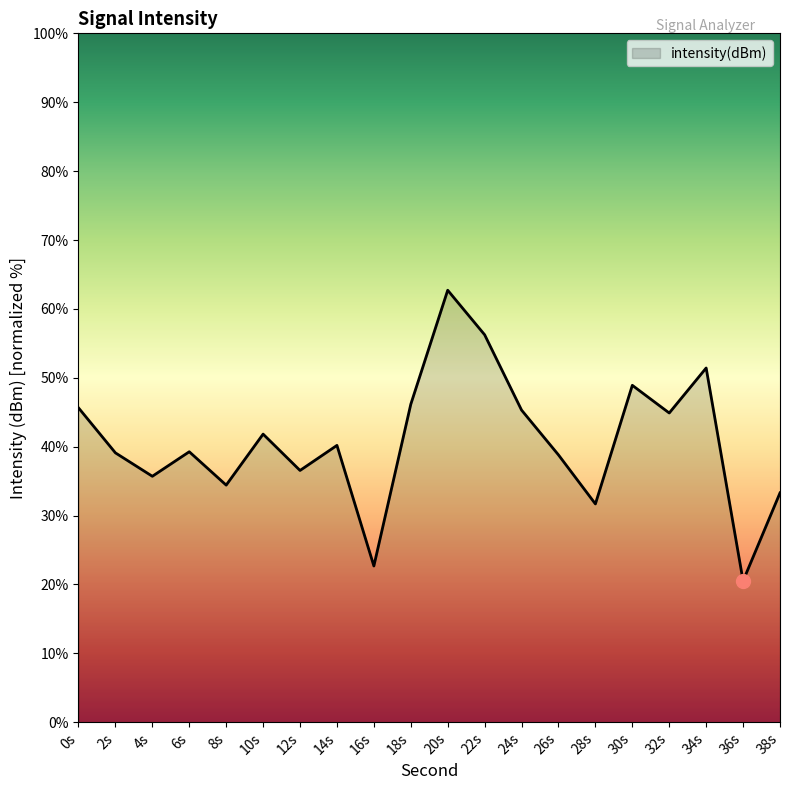

How many lines are shown in the chart?

1